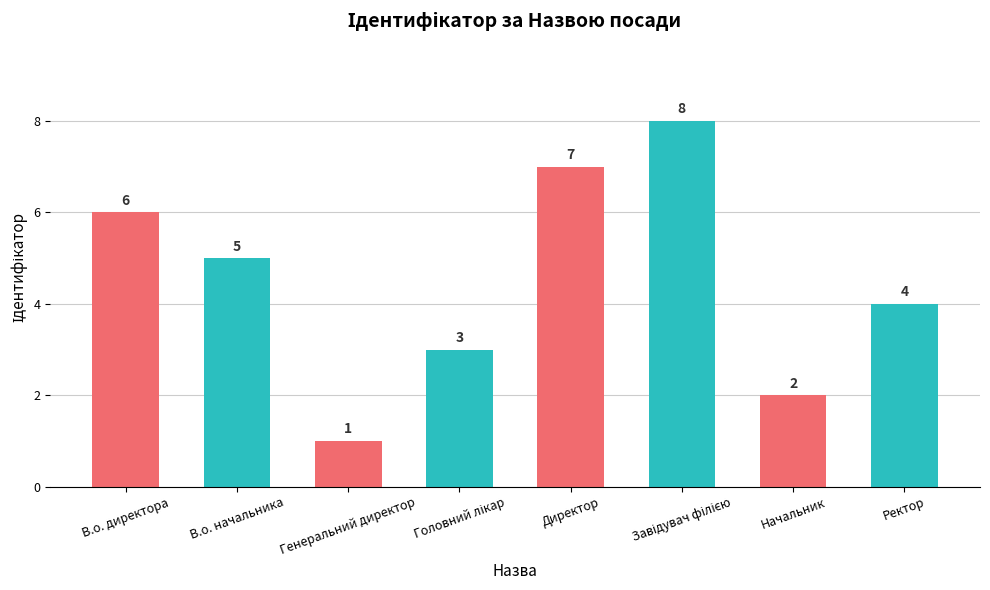

Count the values in the range 3 to 7.

5